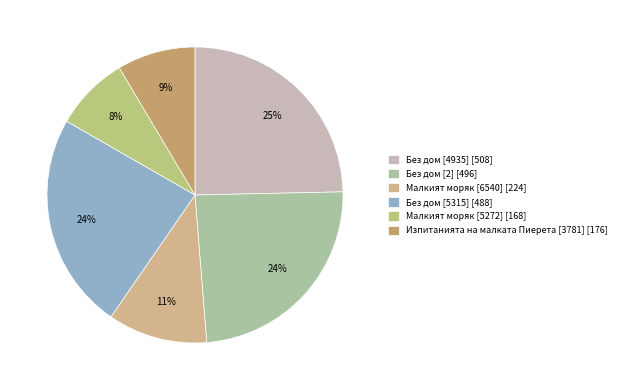

How many slices are in this pie chart?

6